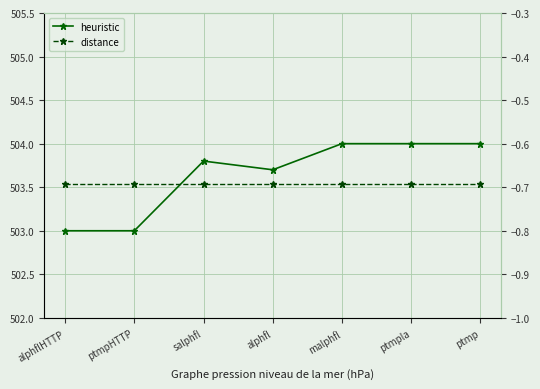

List the series in order of their overall mean, highest first.

heuristic, distance